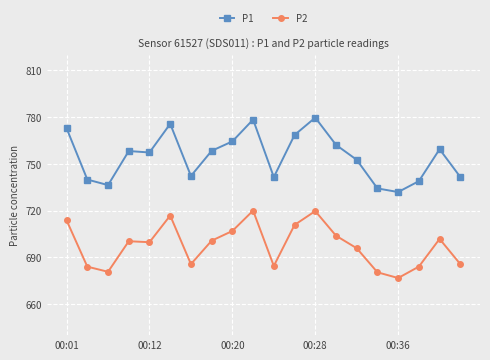

True or false: P1 and P2 intersect in this chart.

False